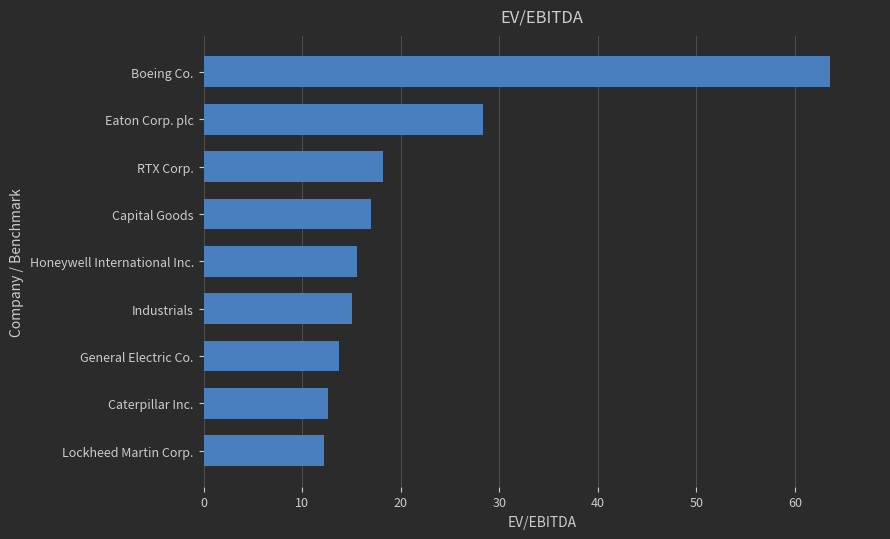

Count the number of categories in the chart.

9